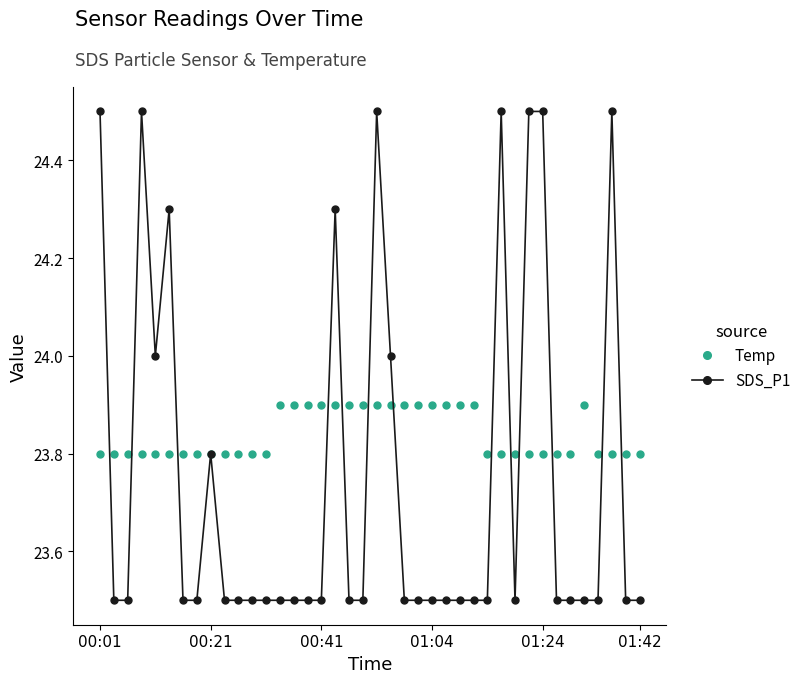

What is the value of the SDS_P1 point at the 33rd from the left?

24.5